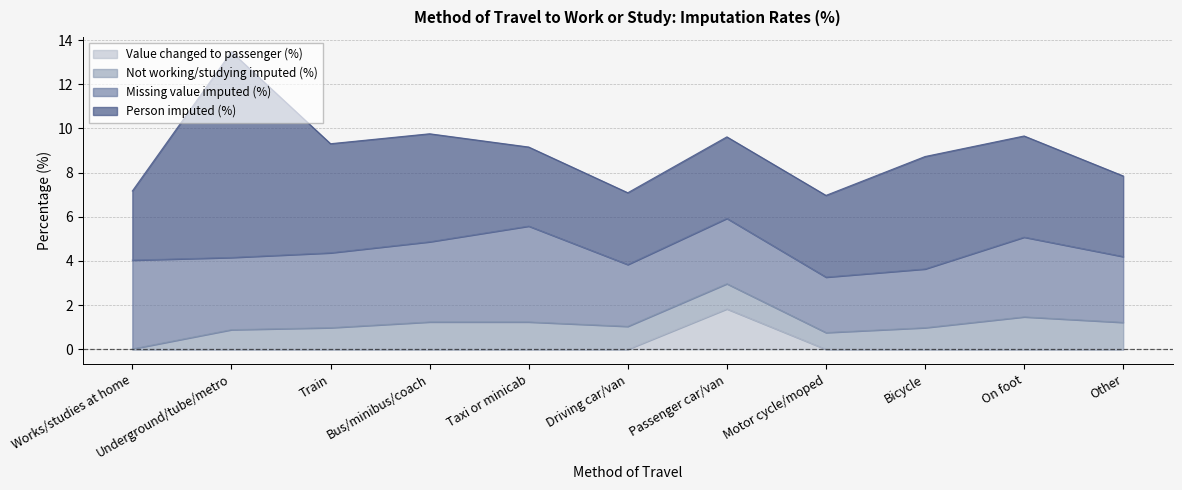

Which series has the largest total across all categories?

Person imputed (%)